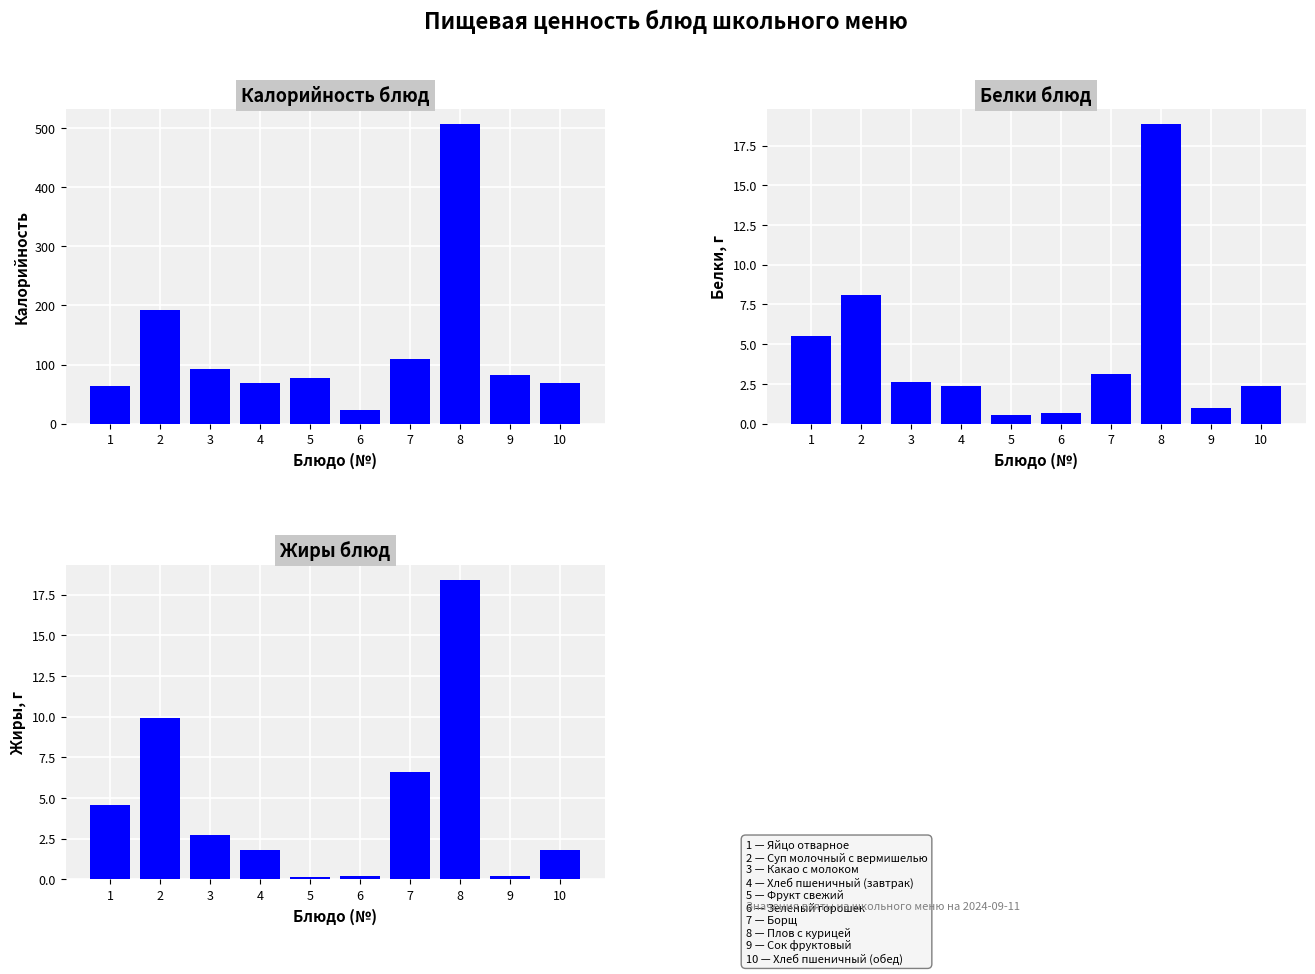

Count the number of categories in the chart.

10